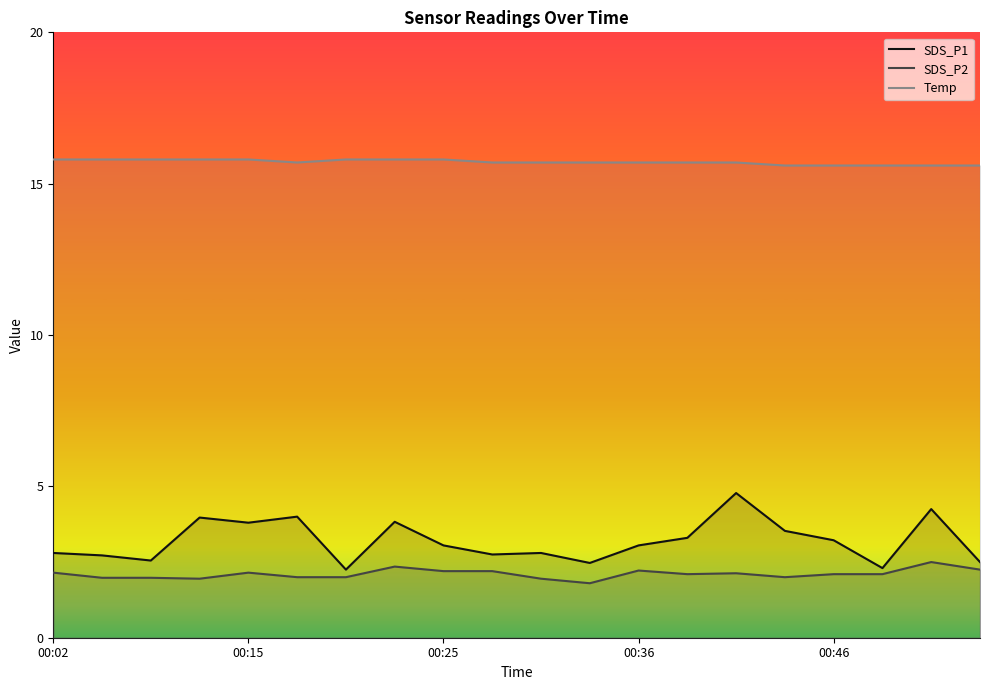

Which series has the largest total across all categories?

Temp